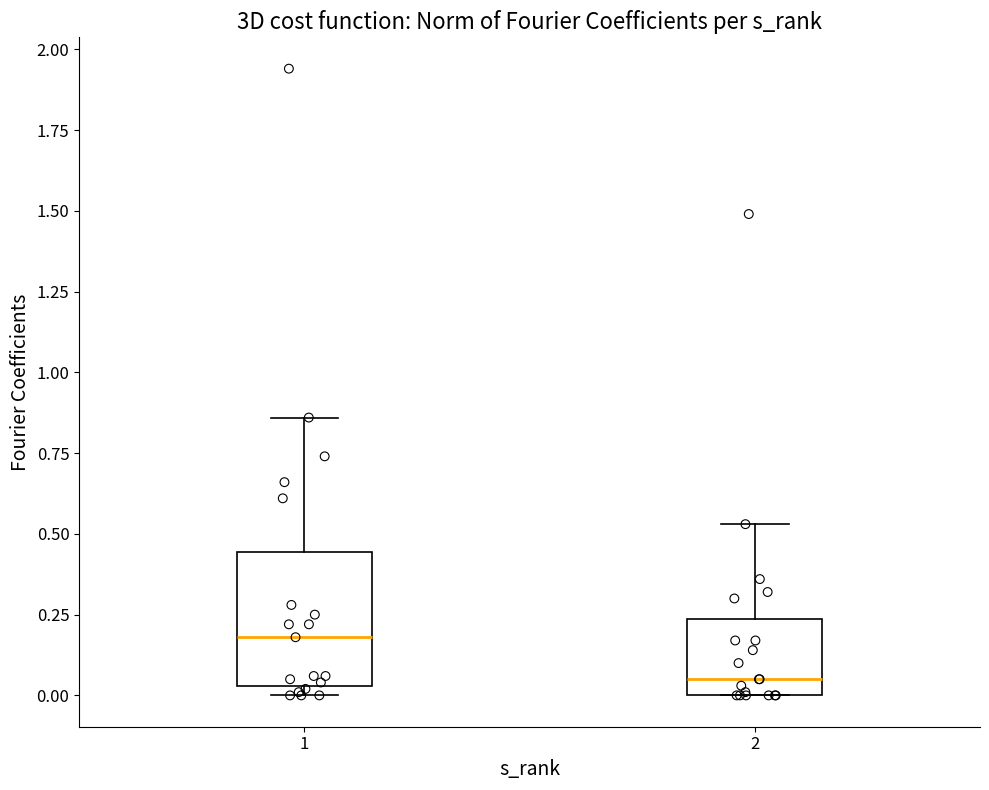

Where is the lower edge of the box at x = 1 on the y-axis? The values are not printed on the chart, so give them approximately, as read against the axis.

0.05